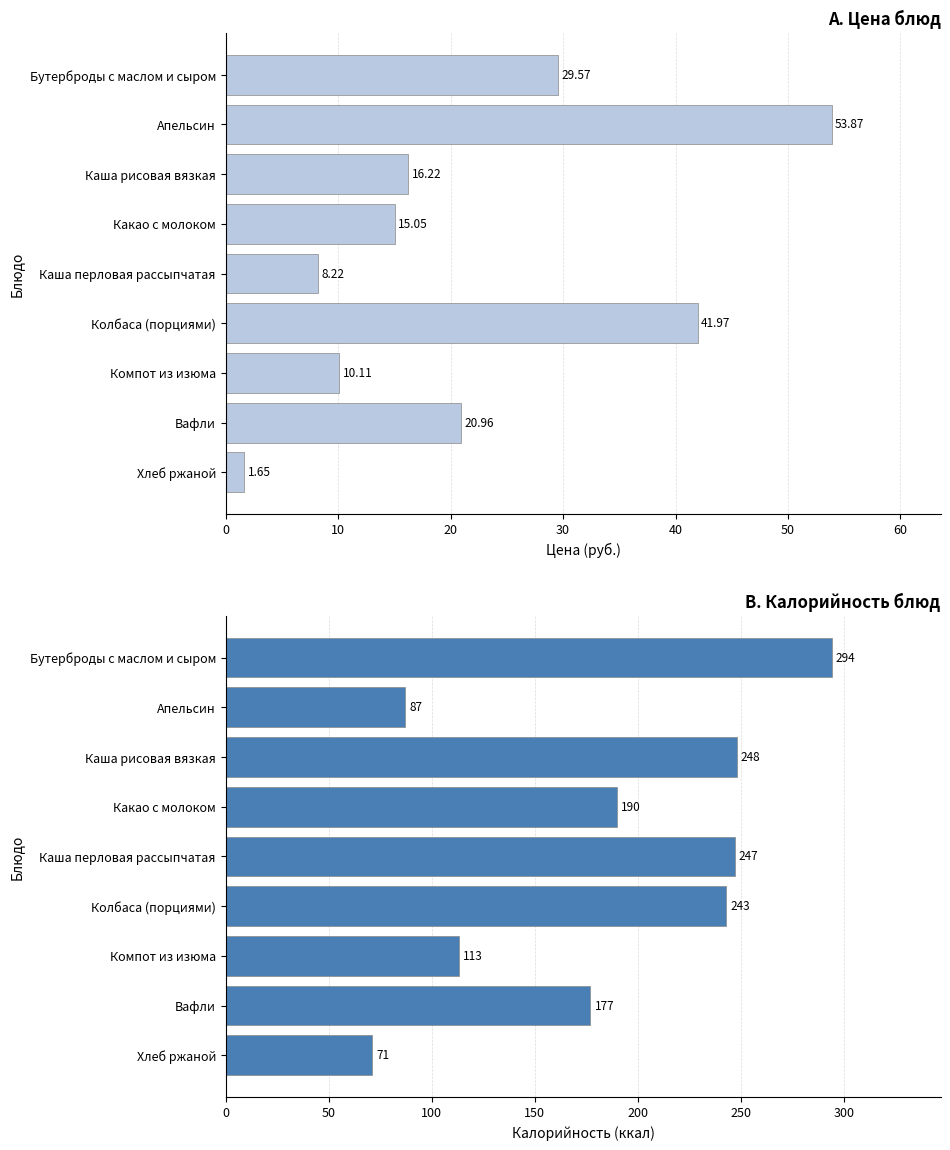

How many bars are there in total?

18